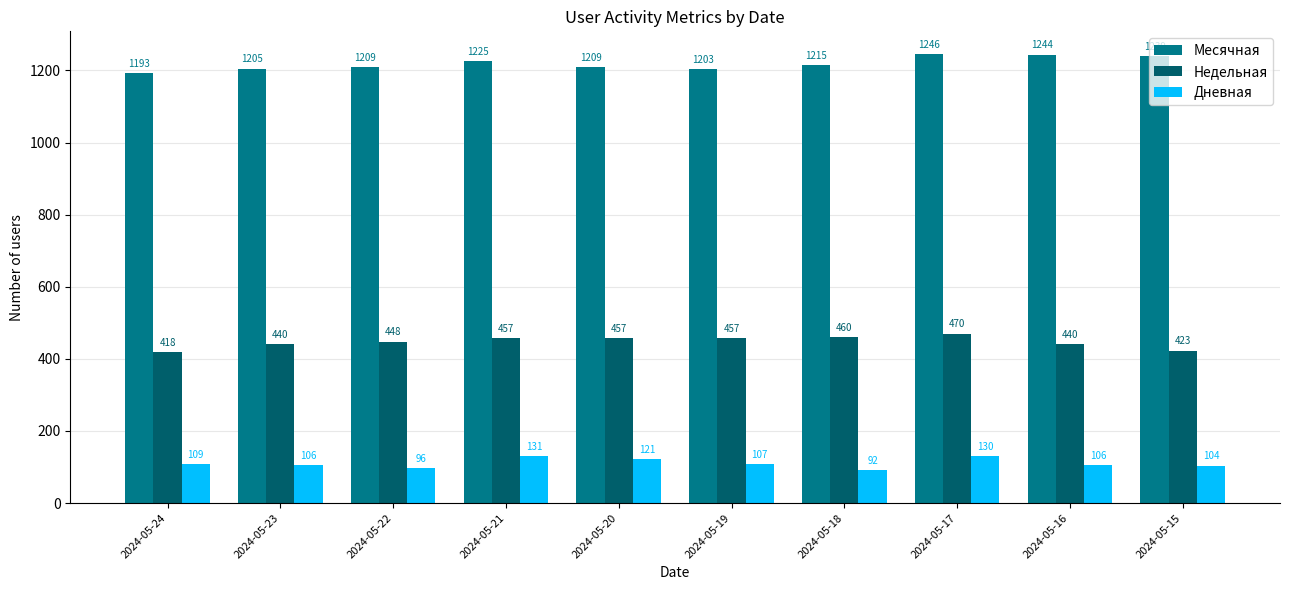

At which label does Месячная reach its peak?

2024-05-17